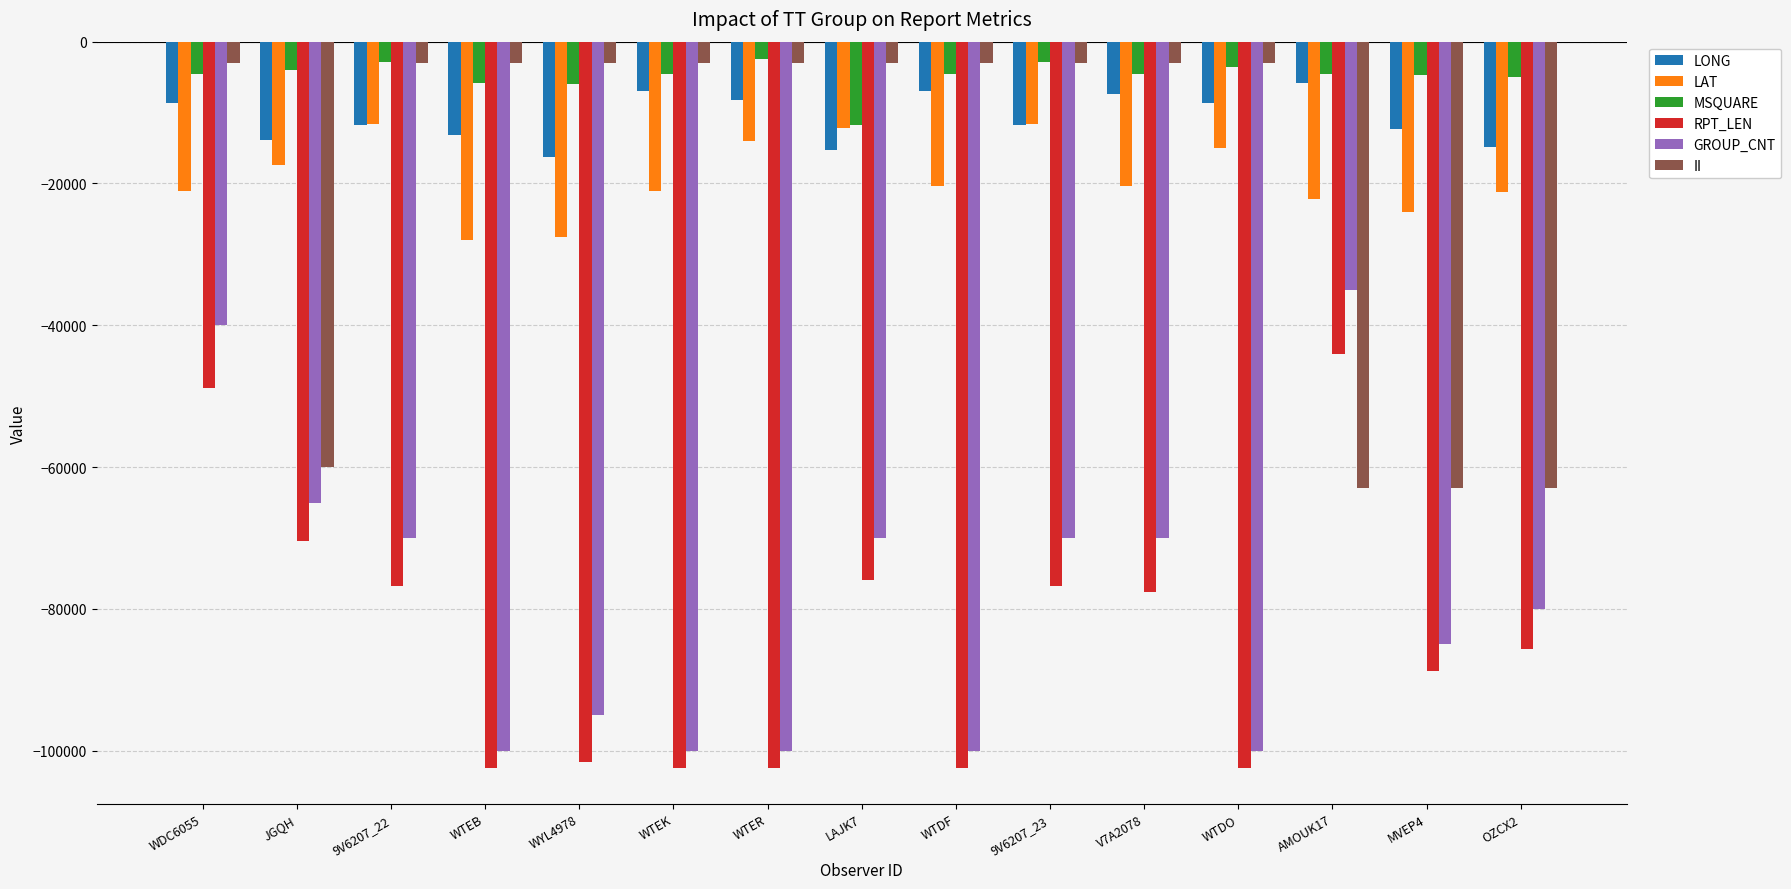

True or false: LONG has a value of -11760.0 at 9V6207_22.

True